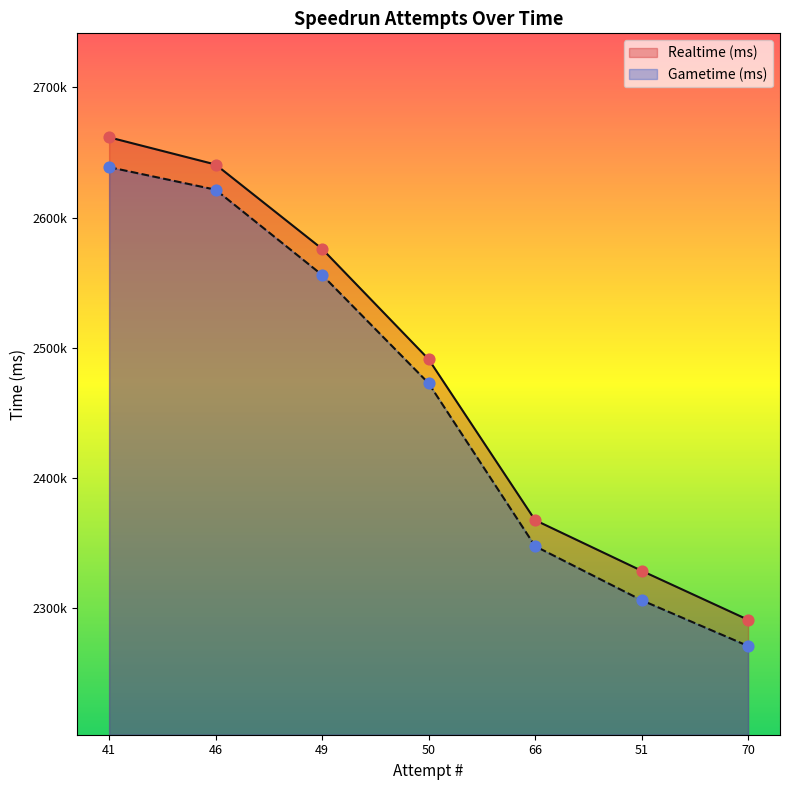

What is the total value across all series at 51?

4635163